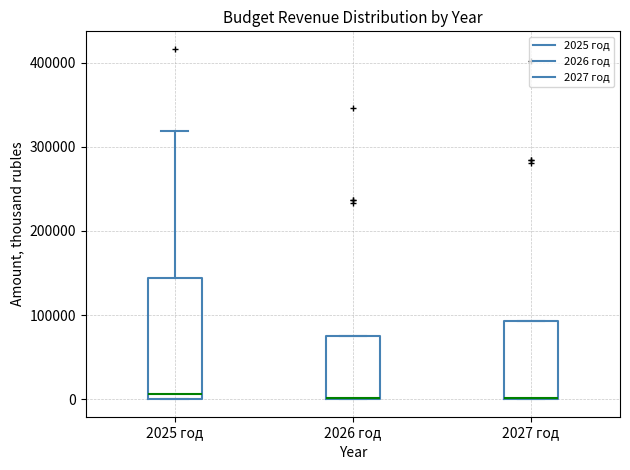

Reading left to right, read every box against the y-axis: the position of its median line, the range the box covers, and the ends of its whiskers. The values are not printed on the chart, so give them approximately, as read against the axis.

2025 год: median 10000, box 0 to 140000, whiskers 0 to 320000
2026 год: median 0 (drawn on the box's lower edge), box 0 to 80000, whiskers 0 to 80000
2027 год: median 0 (drawn on the box's lower edge), box 0 to 90000, whiskers 0 to 90000